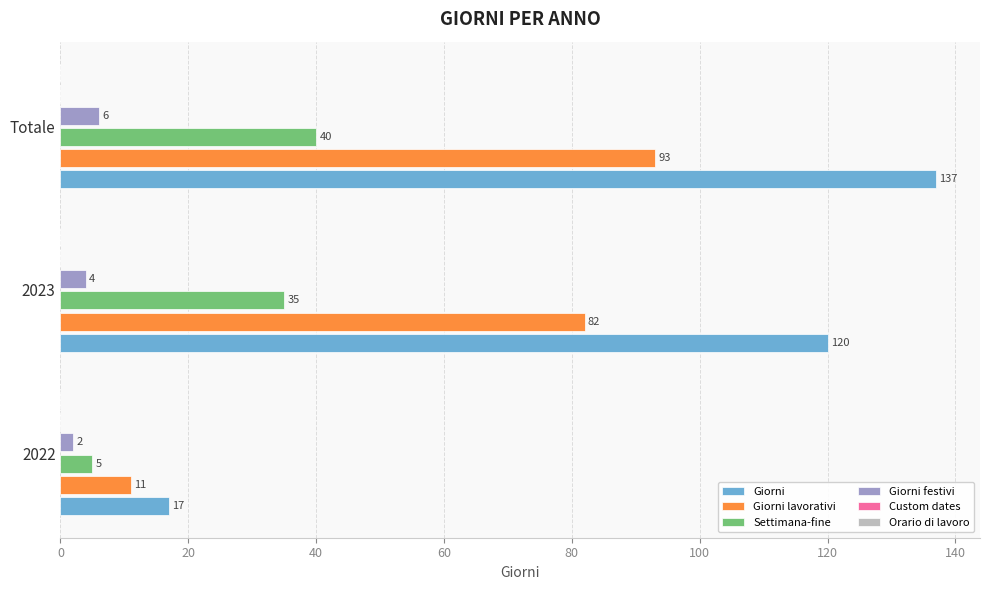

Count the number of data series in this chart.

4